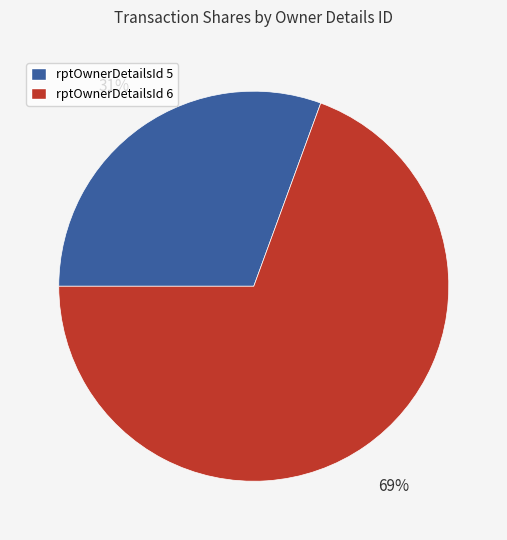

What is the ratio of the value at rptOwnerDetailsId 5 to the value at rptOwnerDetailsId 6?

0.4